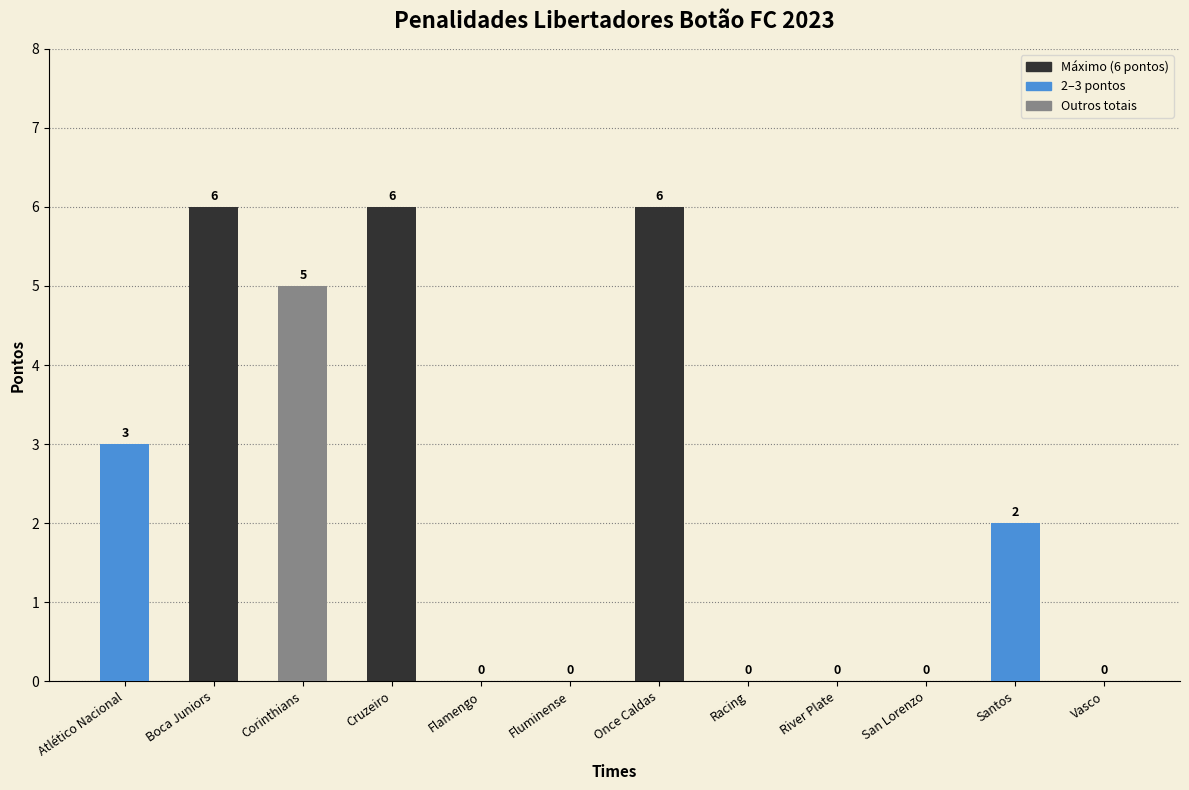

What is the maximum value shown in the chart?

6